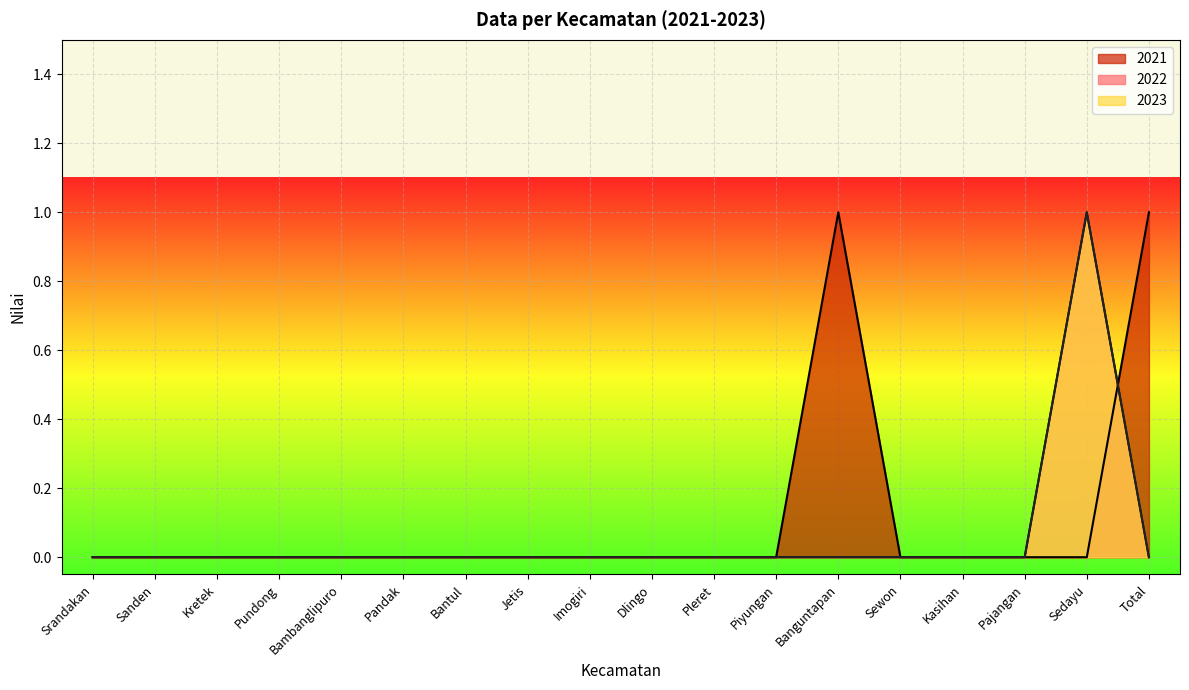

How many positive values does the 2022 series have?

1